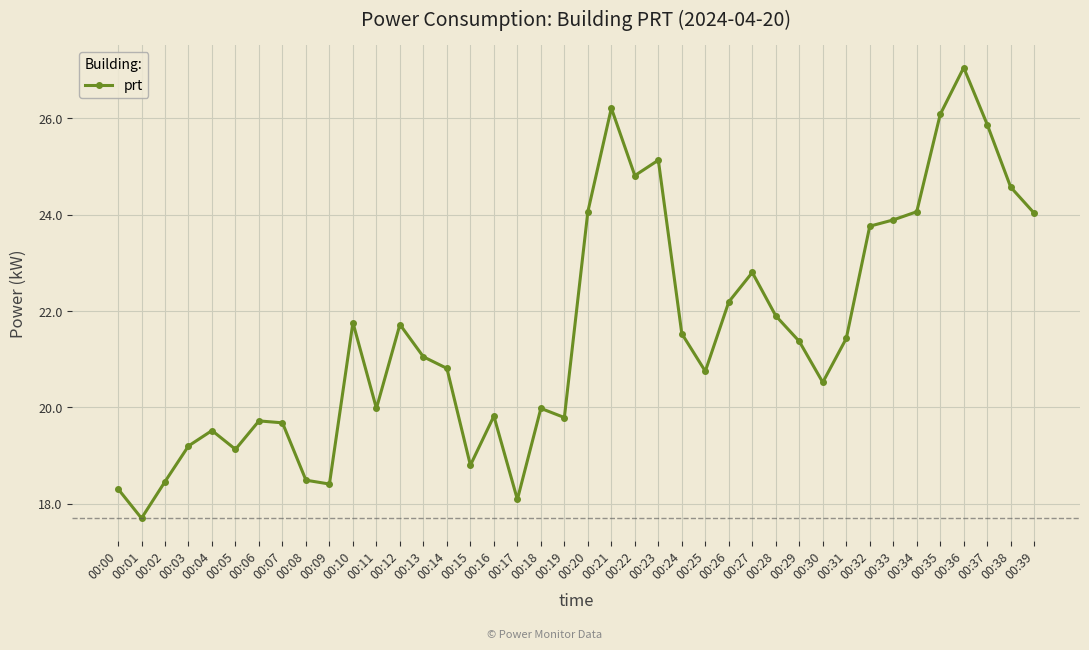

What is the change in value from 00:02 to 00:26?

+3.7